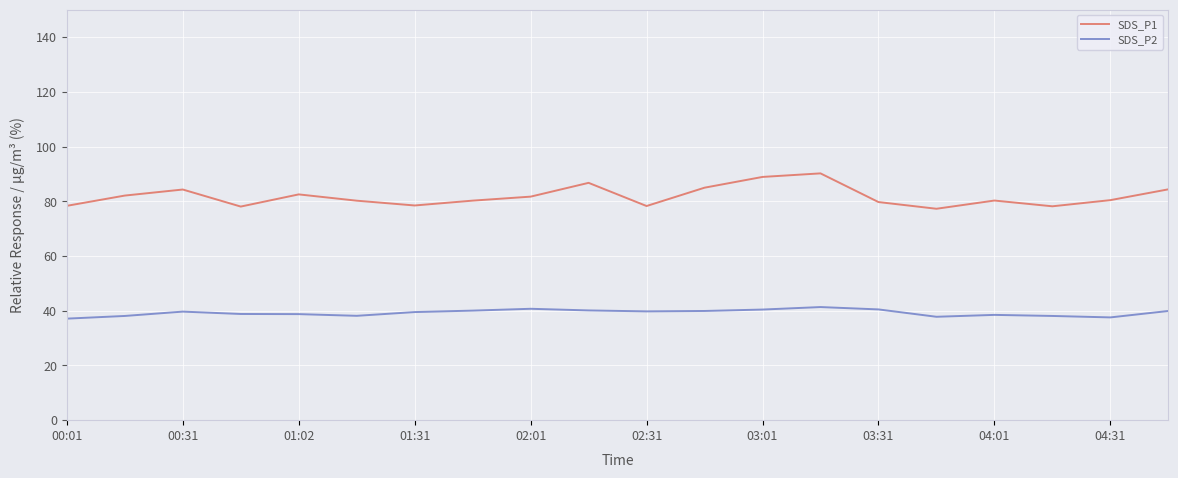

List the series in order of their peak value, highest first.

SDS_P1, SDS_P2